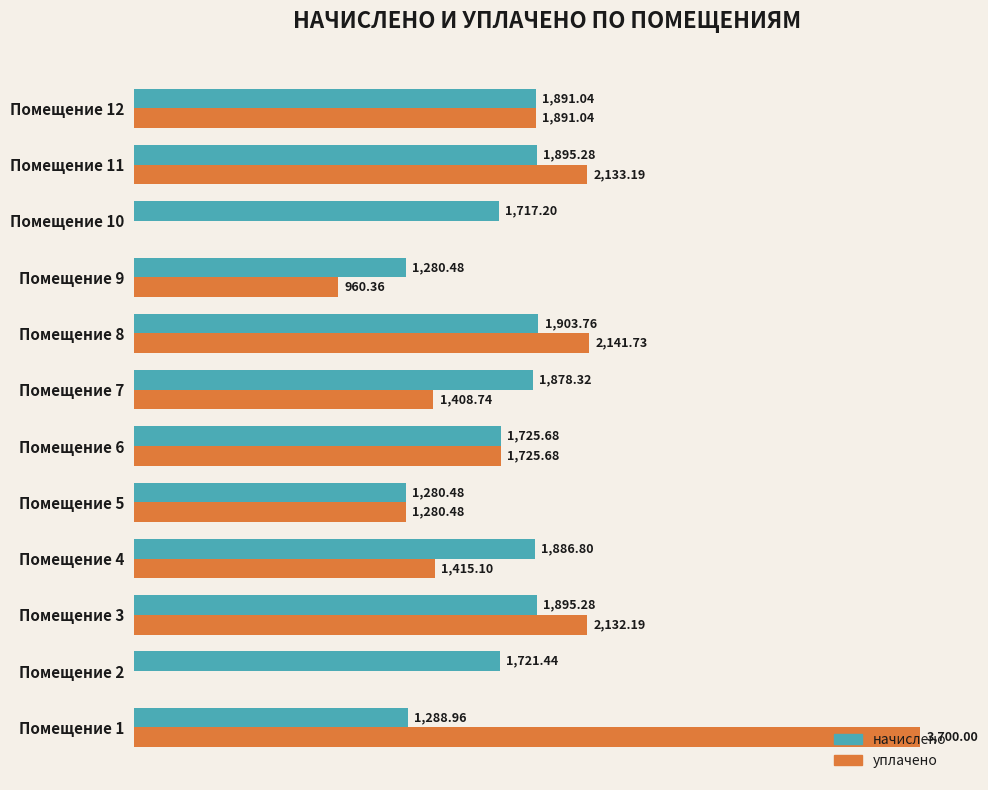

Is the value of уплачено at Помещение 7 greater than the value of начислено at Помещение 3?

No